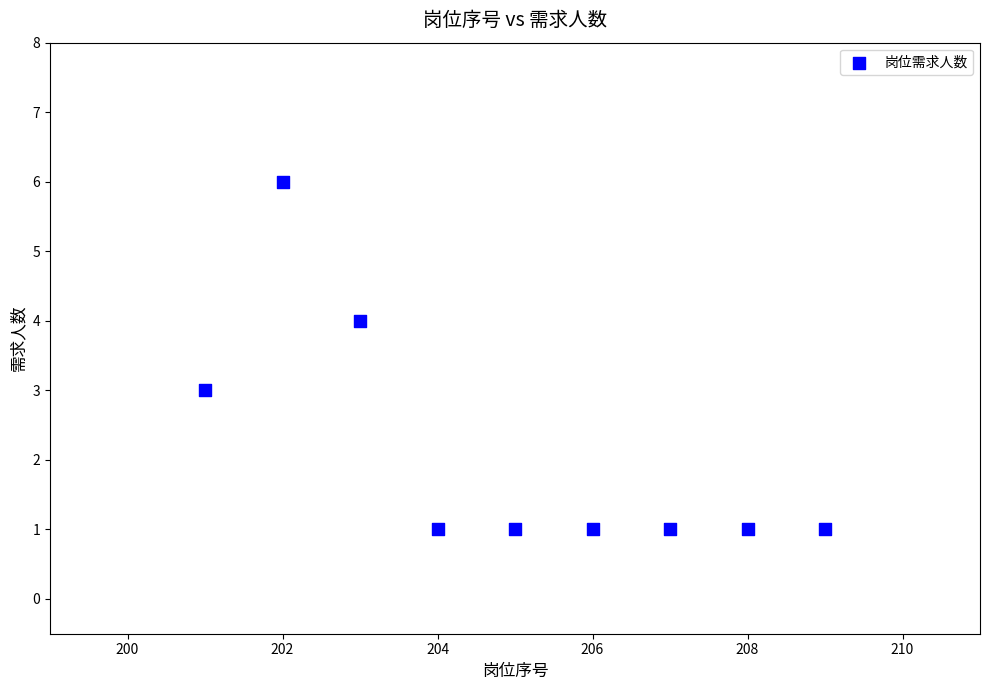

What is the range of X values (max minus min)?

8